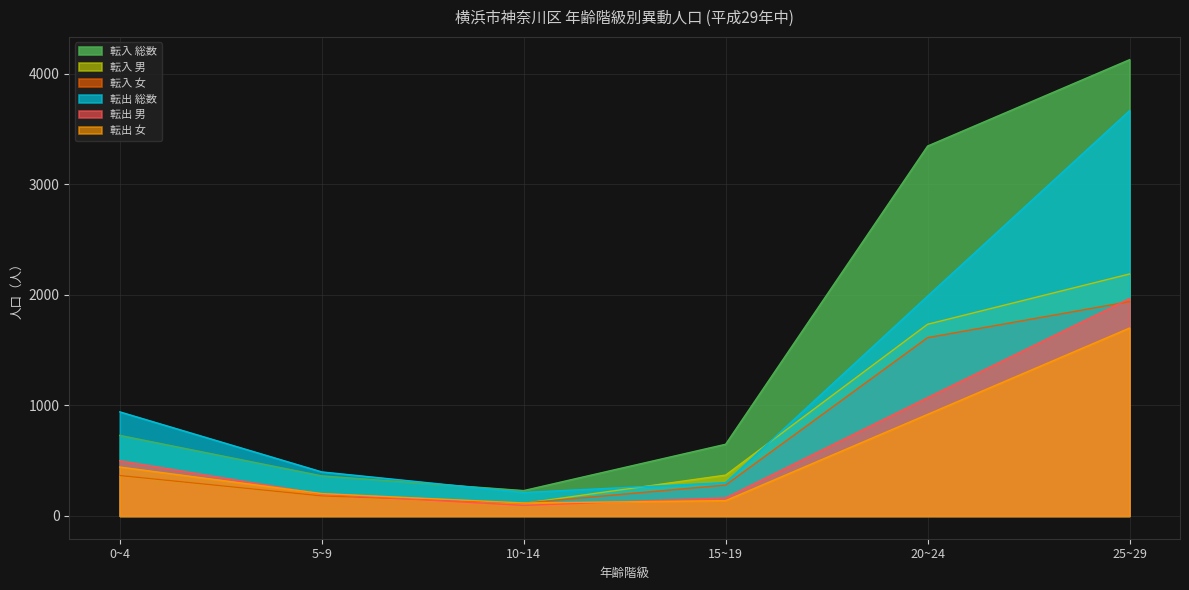

How many lines are shown in the chart?

6